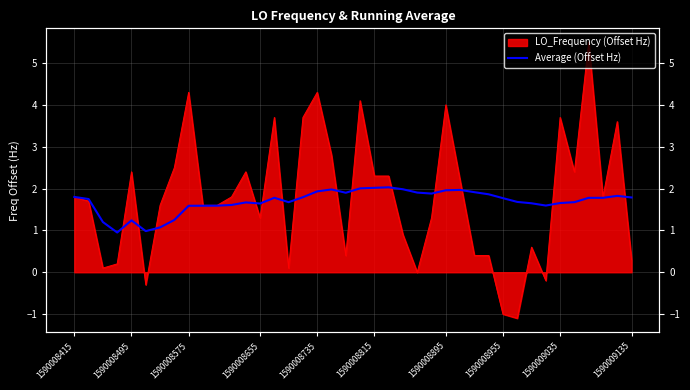

What is the average value?

1.7